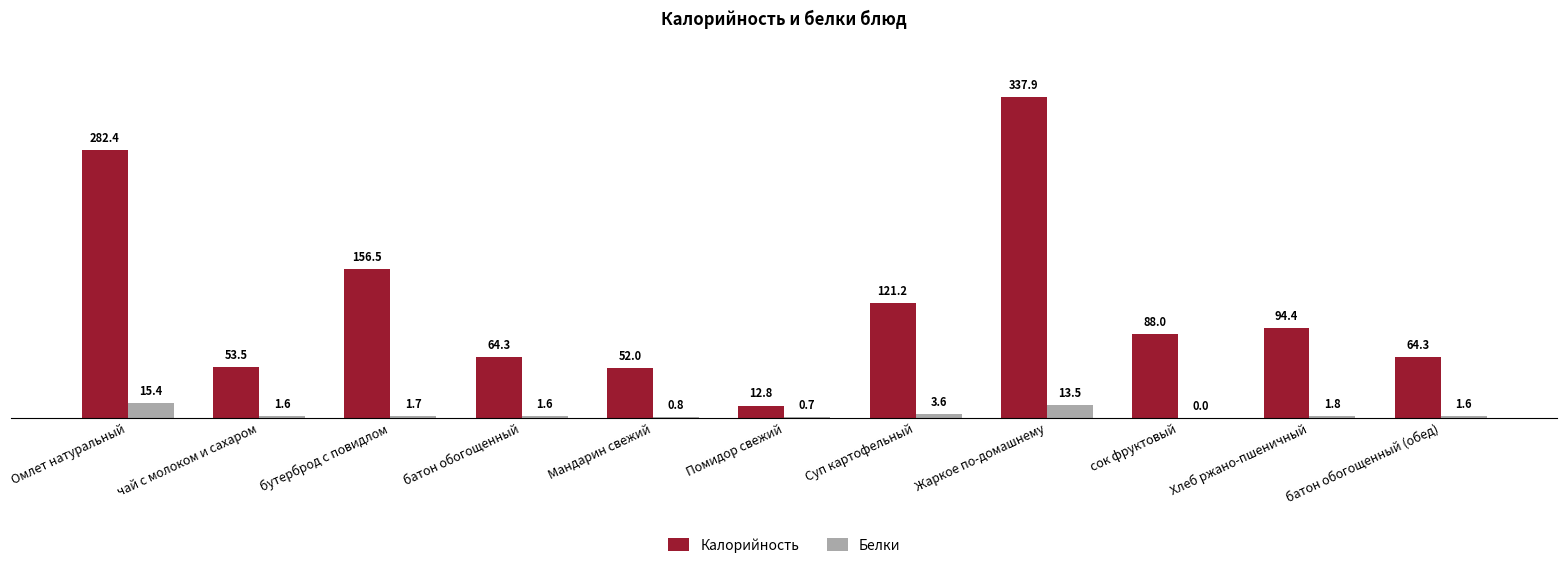

How many values in the Белки series exceed 1?

8